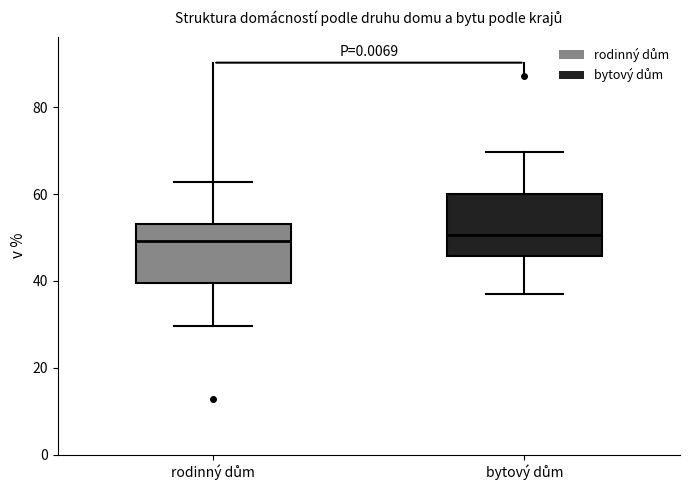

Reading left to right, read every box against the y-axis: the position of its median line, the range the box covers, and the ends of its whiskers. The values are not printed on the chart, so give them approximately, as read against the axis.

rodinný dům: median 50, box 40 to 54, whiskers 30 to 62
bytový dům: median 50, box 46 to 60, whiskers 36 to 70